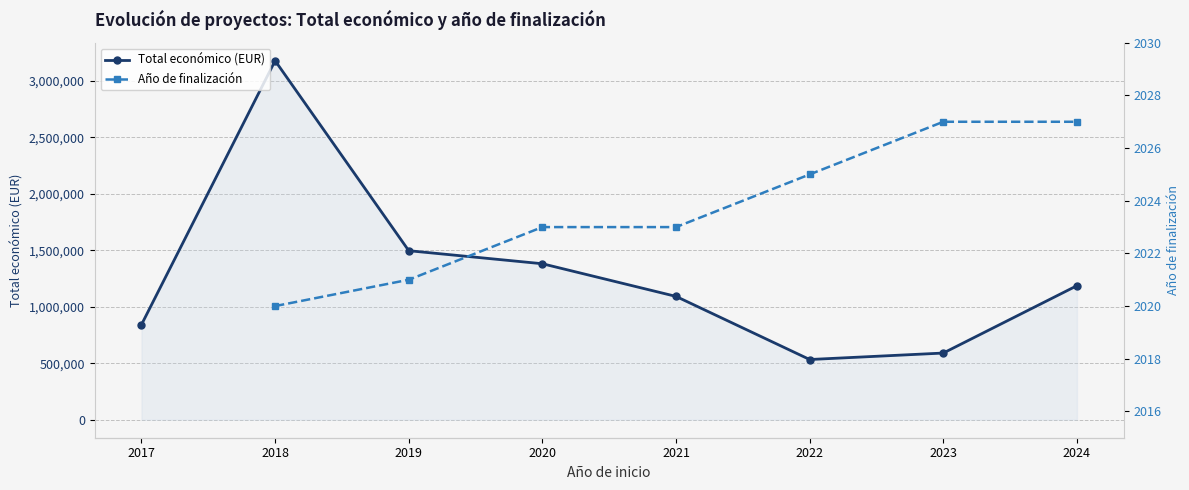

The value at 2021 is 682921. True or false?

False